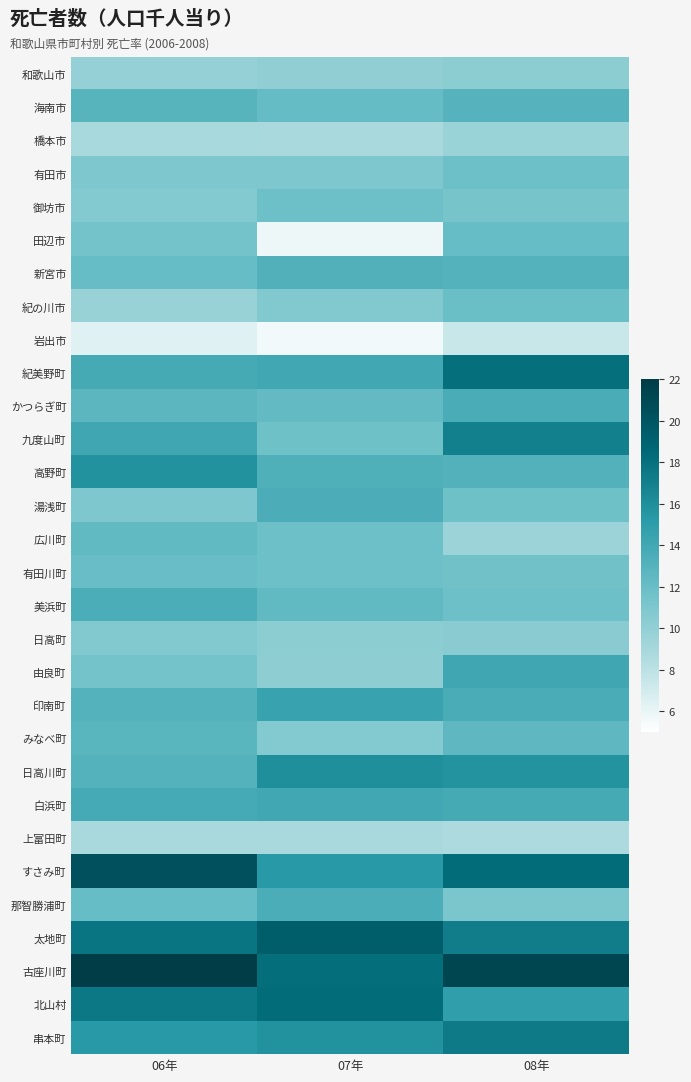

At how many categories does at least one series exceed 9?

3